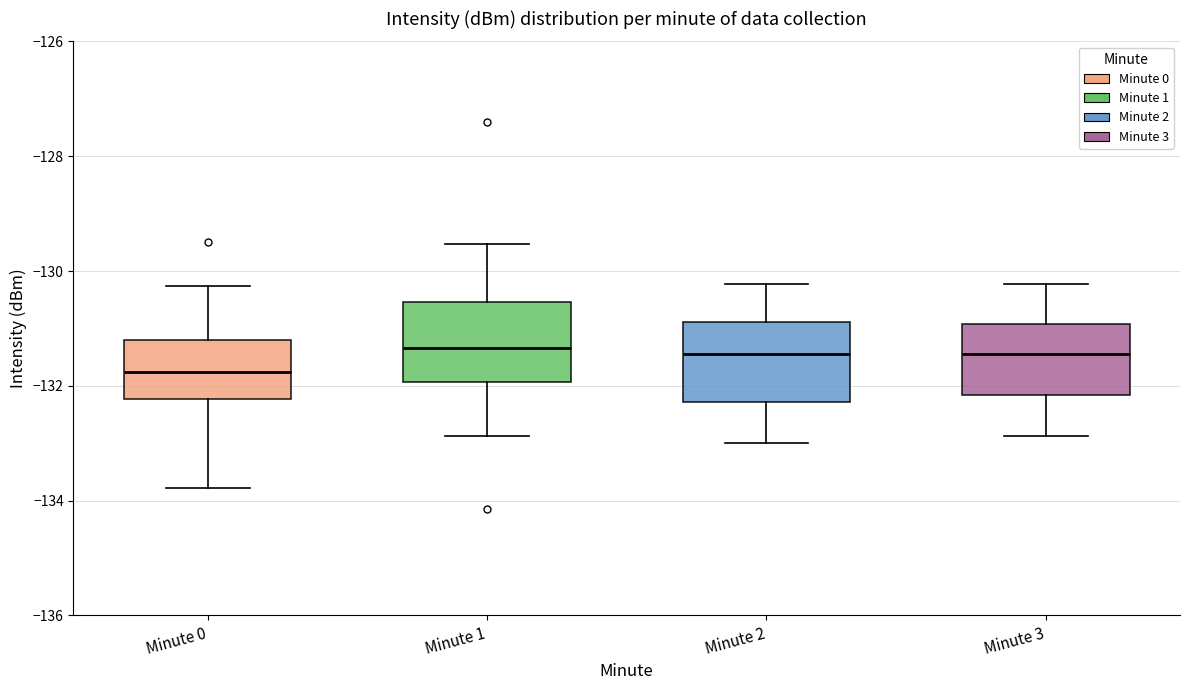

Where is the upper edge of the box for Minute 0 on the y-axis? The values are not printed on the chart, so give them approximately, as read against the axis.

-131.2